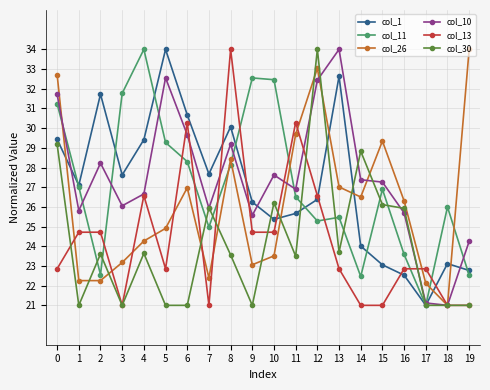

What is the minimum value for col_10?

21.0